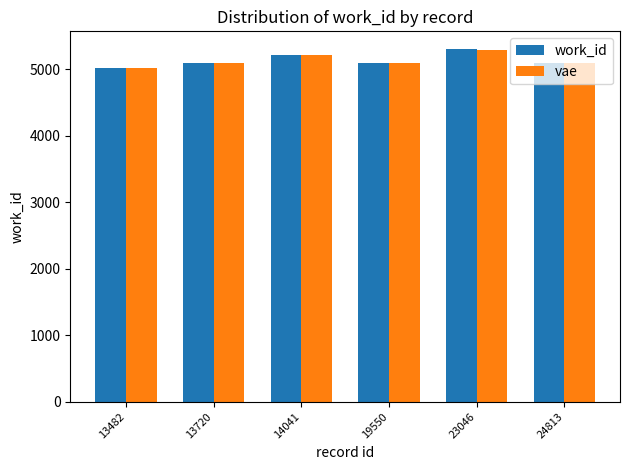

Reading left to right, list all the values displayed in this chart.

work_id: 5012.0	5088.0	5214.0	5088.0	5301.0	5088.0
vae: 5018.0	5090.2	5209.9	5090.2	5292.5	5090.2